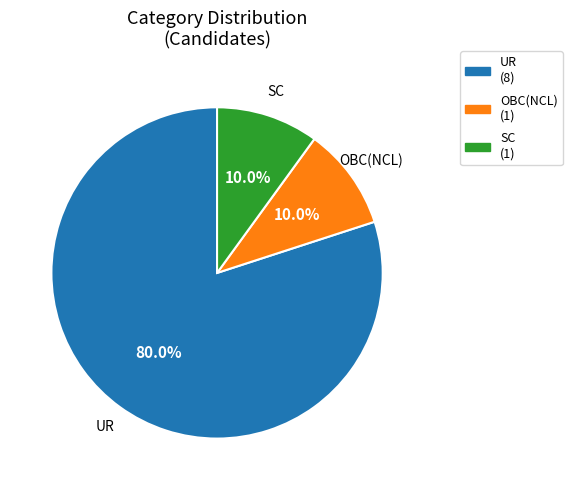

To the nearest percent, what is the difference between the largest and smallest slice percentages?

70%